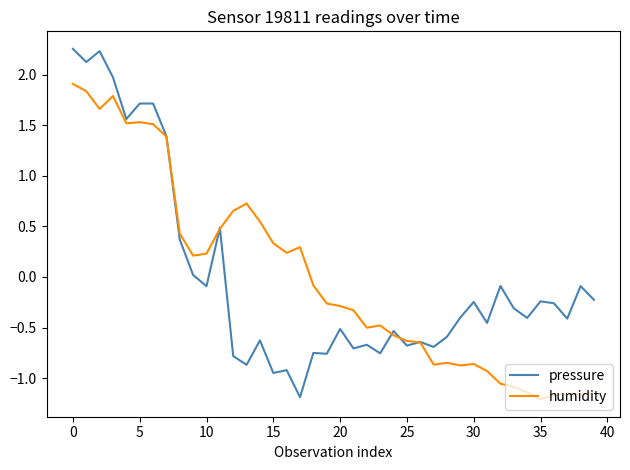

True or false: humidity has more than 2 points higher than both neighbors.

True